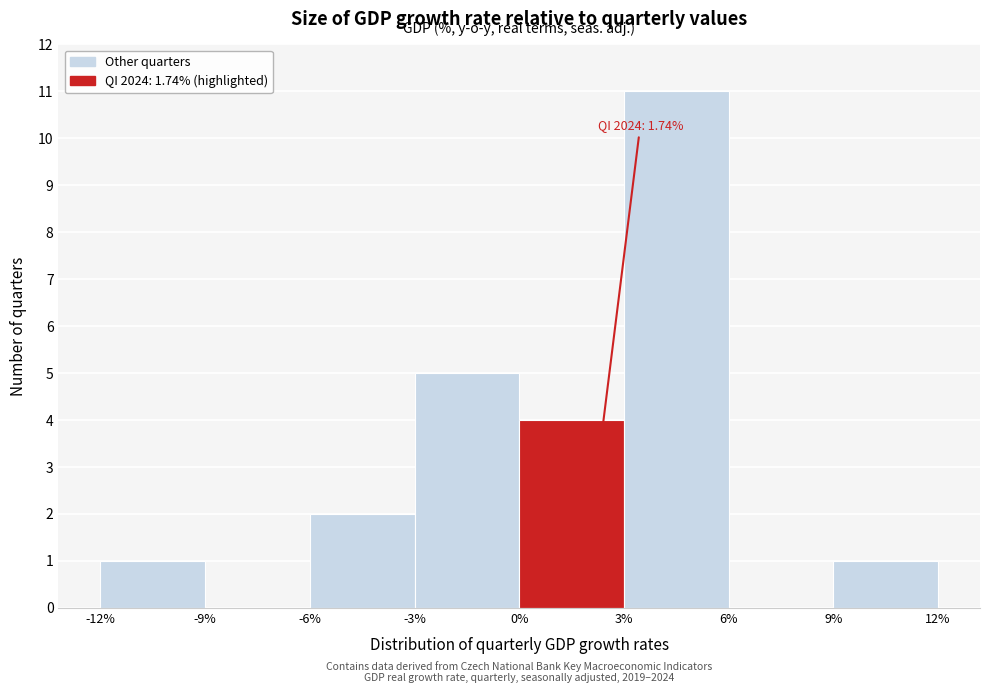

Over which range of the x-axis is the bar tallest?

3% to 6%